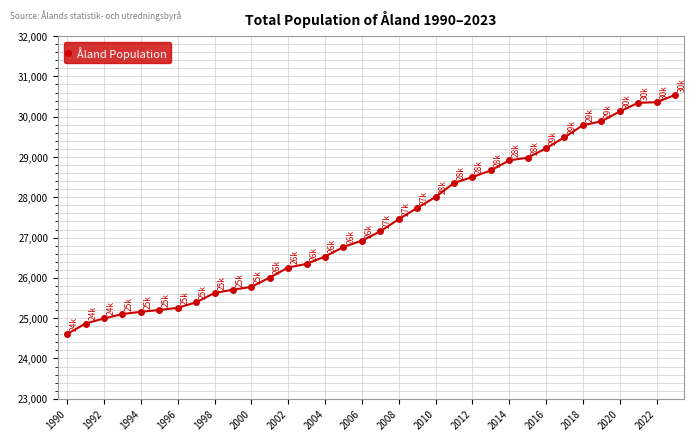

What is the maximum value shown in the chart?

30541